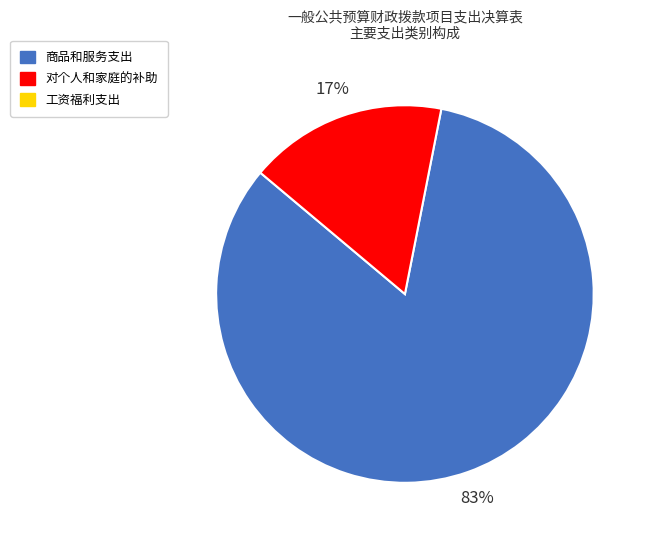

Does any single category account for the majority?

Yes